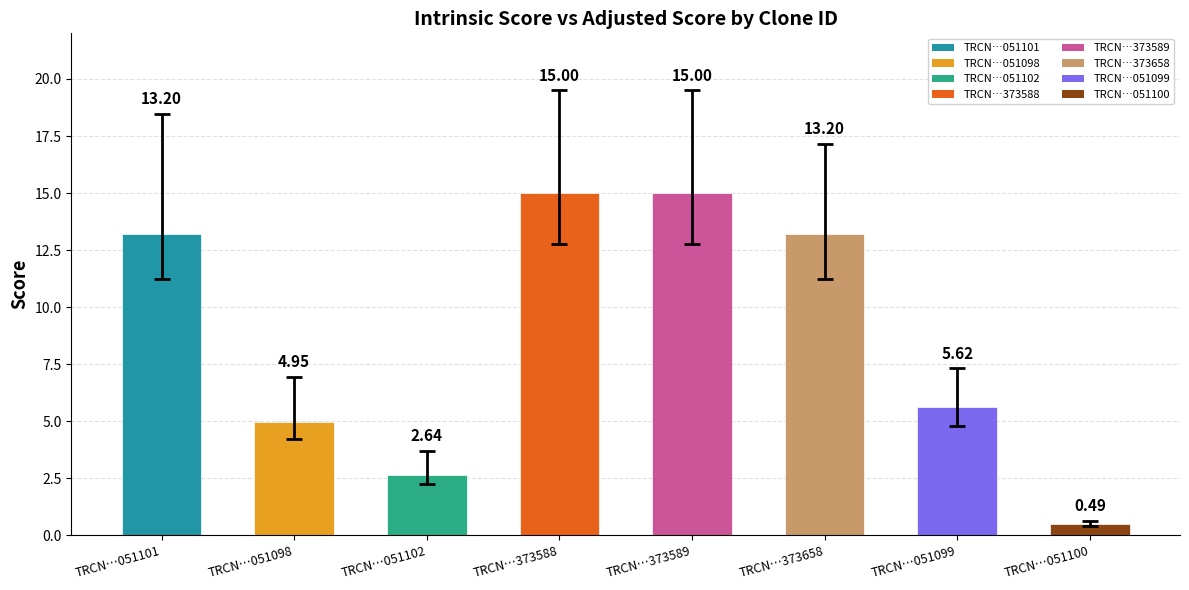

The value at TRCN…373588 is 15.0. True or false?

True